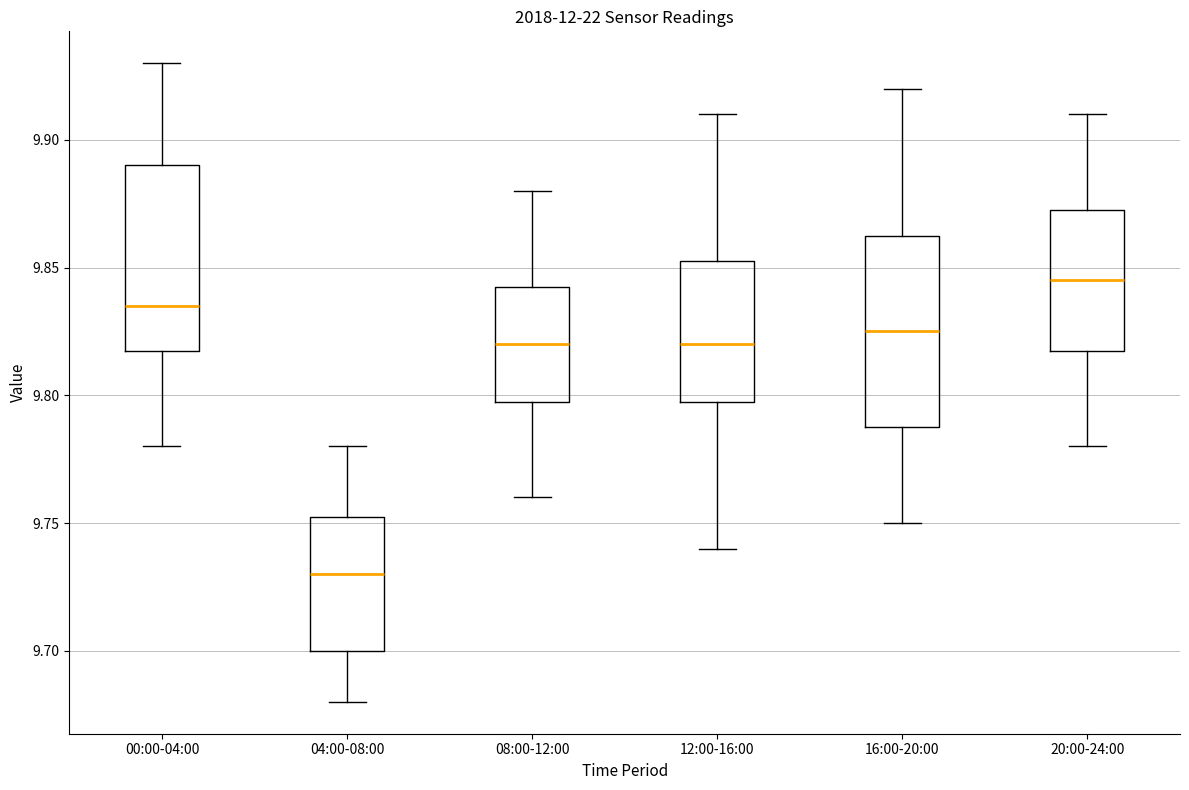

Where is the upper edge of the box for 00:00-04:00 on the y-axis? The values are not printed on the chart, so give them approximately, as read against the axis.

9.890